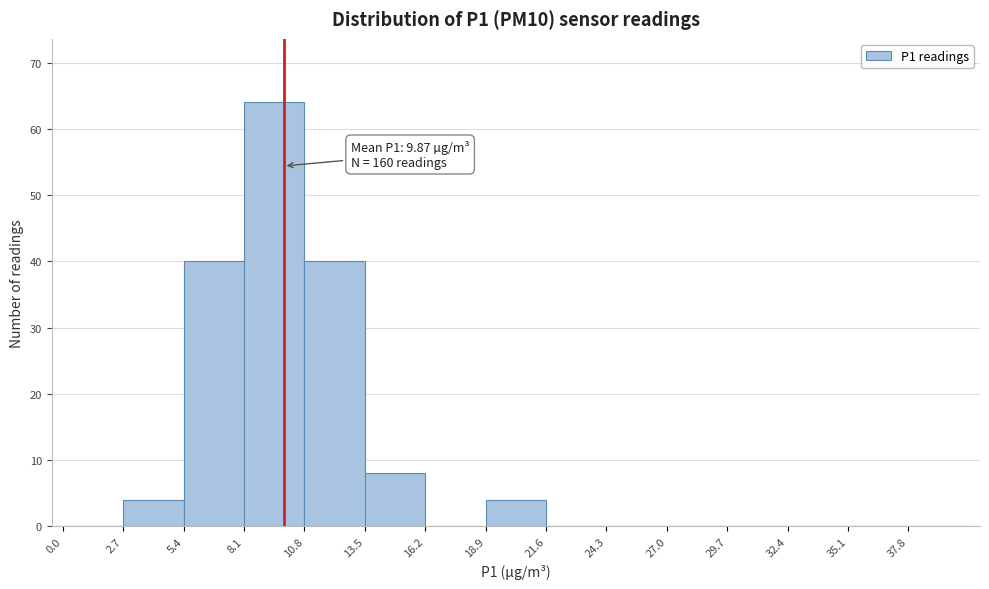

Which range on the x-axis has the tallest bar?

8.1 to 10.8